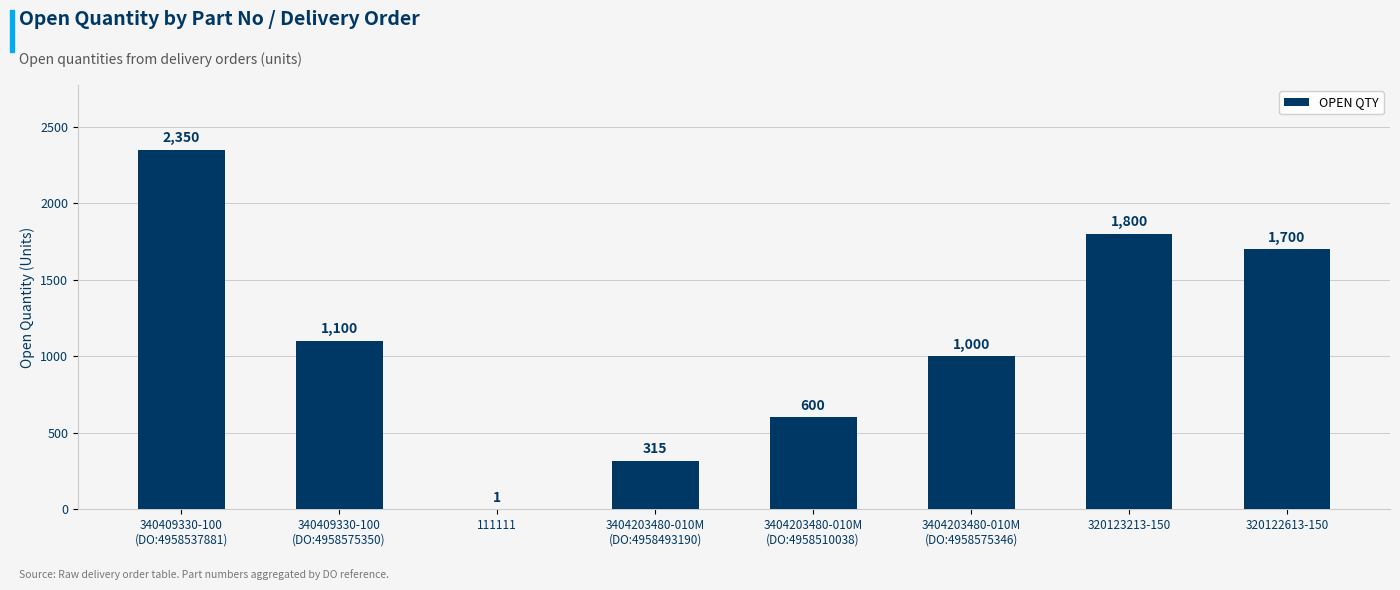

Where does the data first go above 1100?

340409330-100
(DO:4958537881)